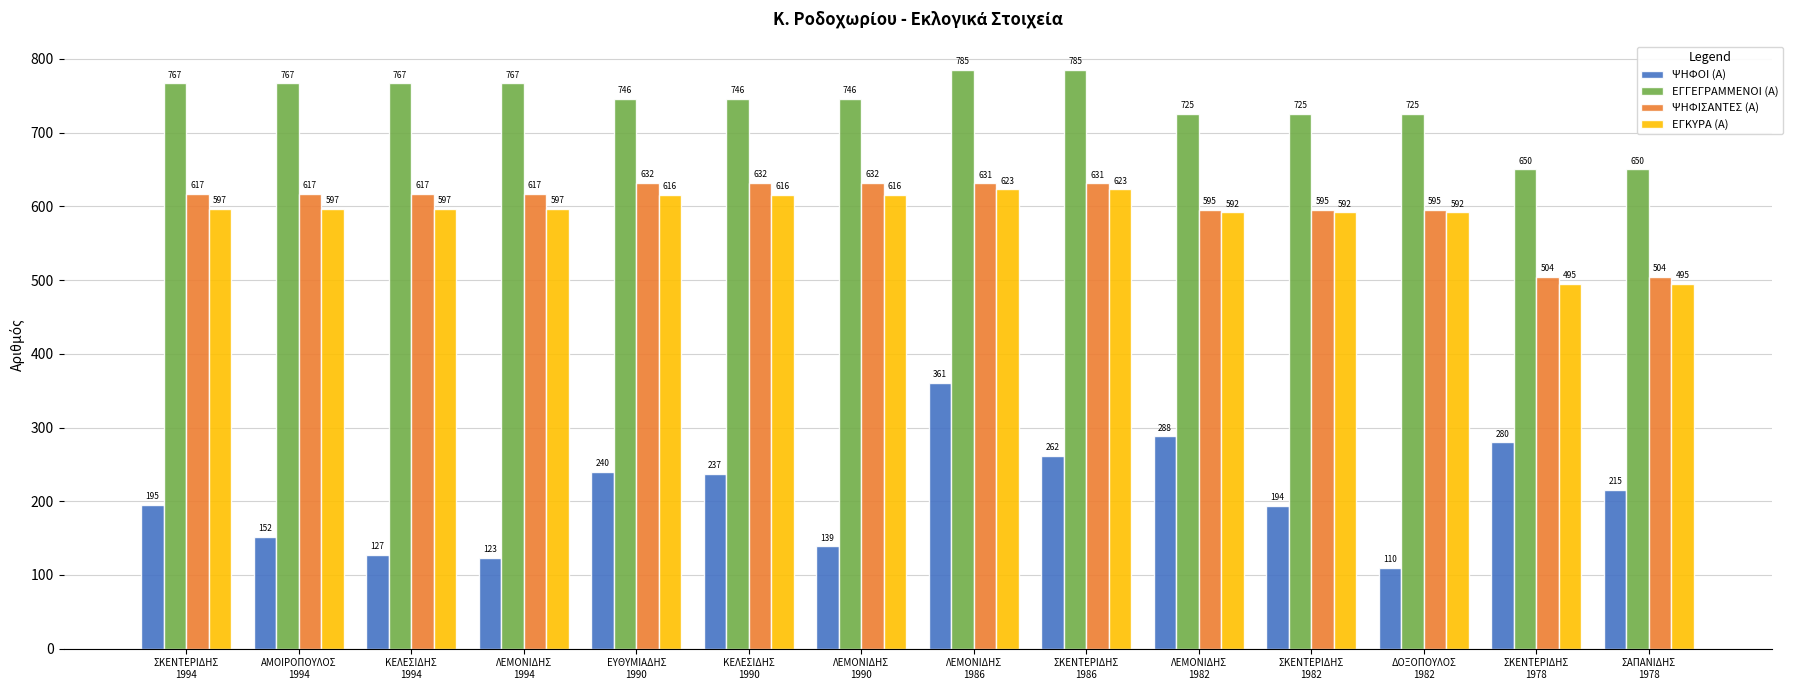

List the series in order of their peak value, lowest first.

ΨΗΦΟΙ (Α), ΕΓΚΥΡΑ (Α), ΨΗΦΙΣΑΝΤΕΣ (Α), ΕΓΓΕΓΡΑΜΜΕΝΟΙ (Α)